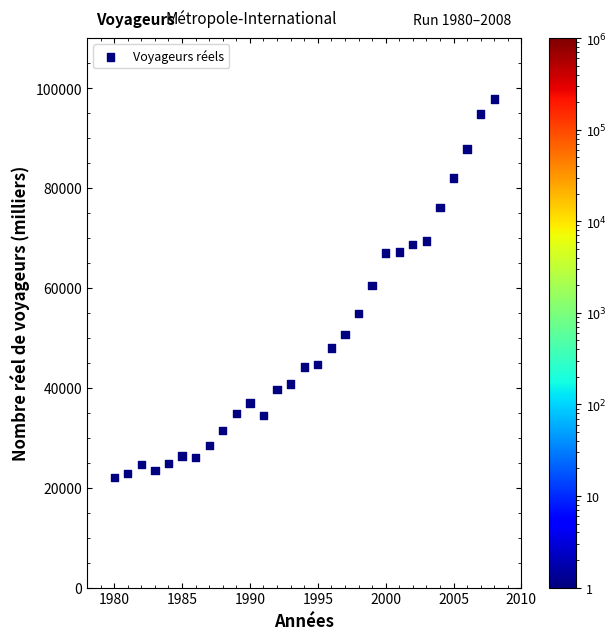

What is the range of Y values (max minus min)?

75856.9